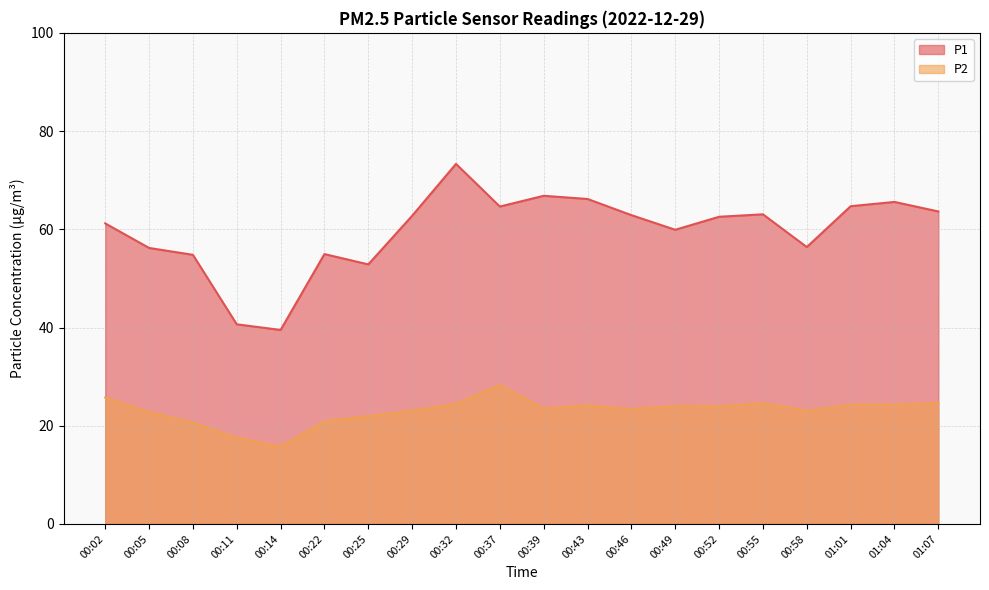

True or false: P1 has more than 1 interior local peaks.

True